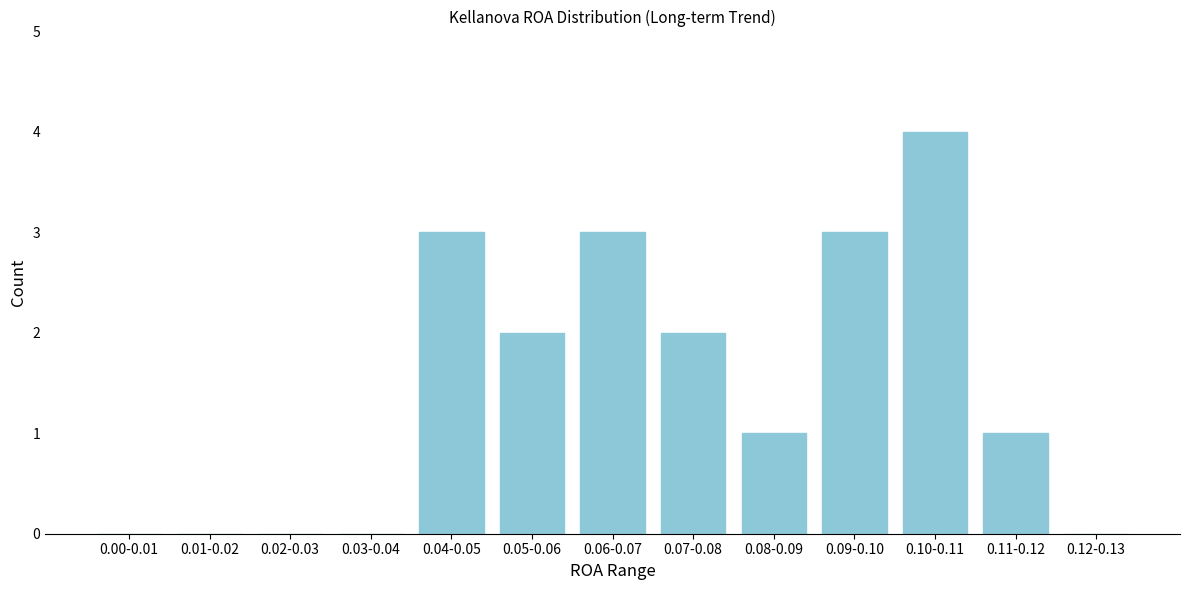

Reading left to right, what are all the values shown in this chart?

0.00-0.01=0	0.01-0.02=0	0.02-0.03=0	0.03-0.04=0	0.04-0.05=3	0.05-0.06=2	0.06-0.07=3	0.07-0.08=2	0.08-0.09=1	0.09-0.10=3	0.10-0.11=4	0.11-0.12=1	0.12-0.13=0